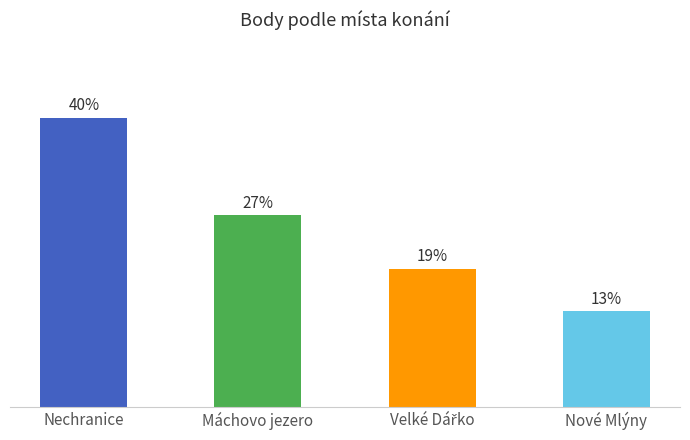

The chart shows a value of 7.4 at Máchovo jezero. True or false?

False